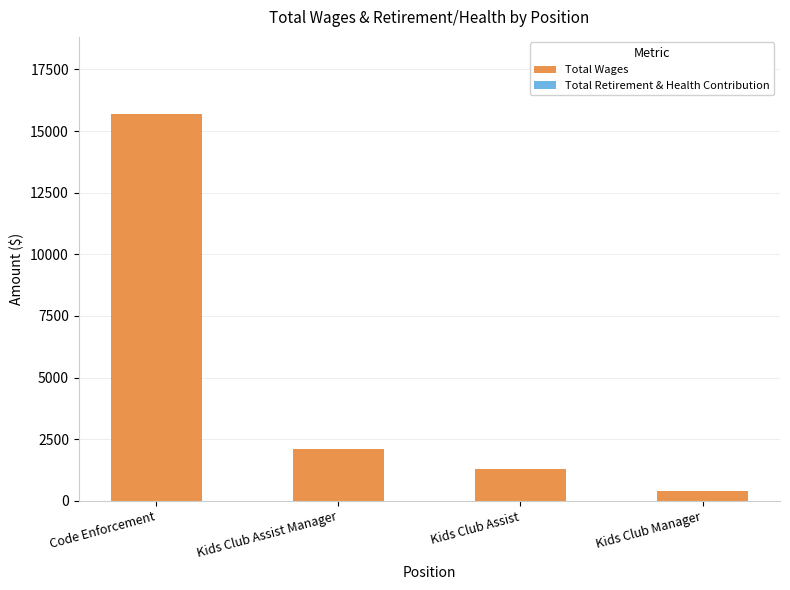

What is the label of the 2nd bar from the left?

Kids Club Assist Manager